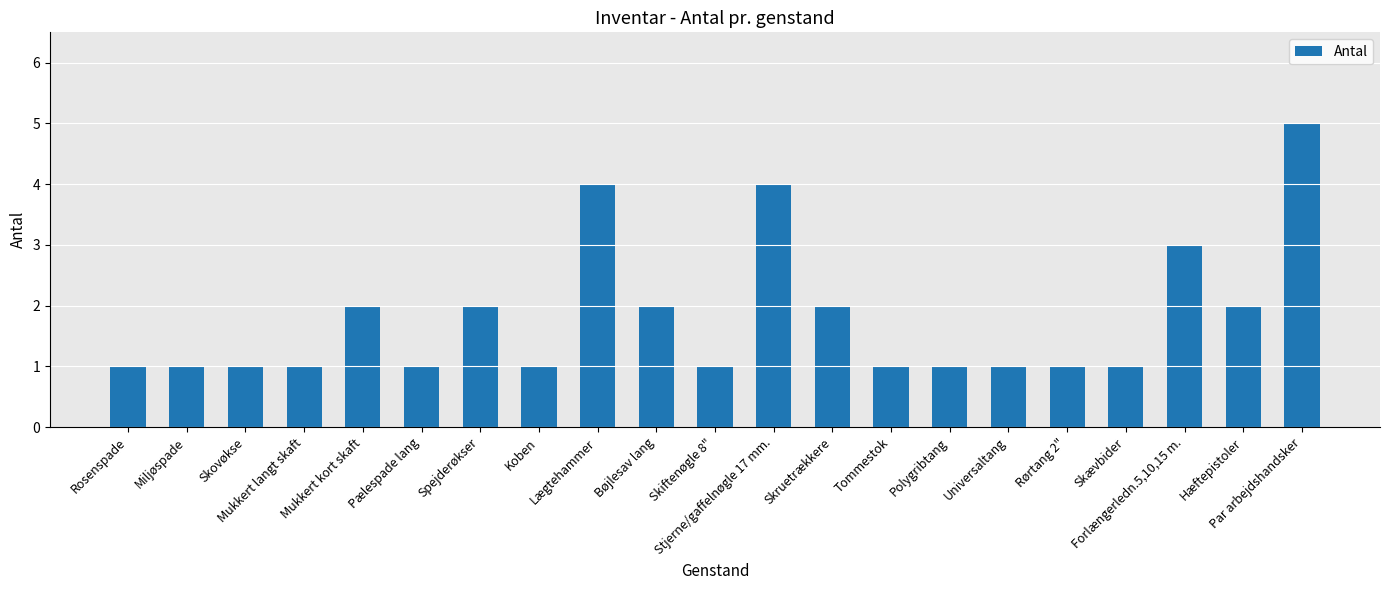

What is the minimum value shown in the chart?

1